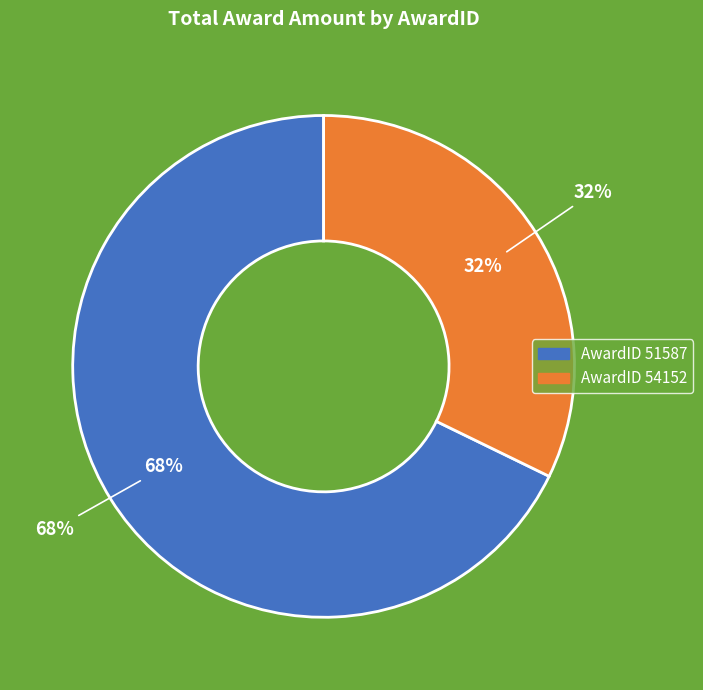

To the nearest percent, what is the difference between the largest and smallest slice percentages?

36%